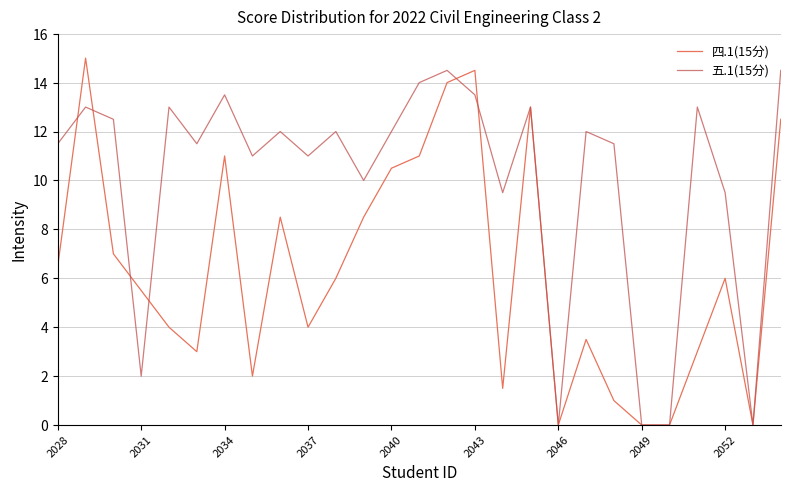

Rank the series by their average value, from lowest to highest.

四.1(15分), 五.1(15分)